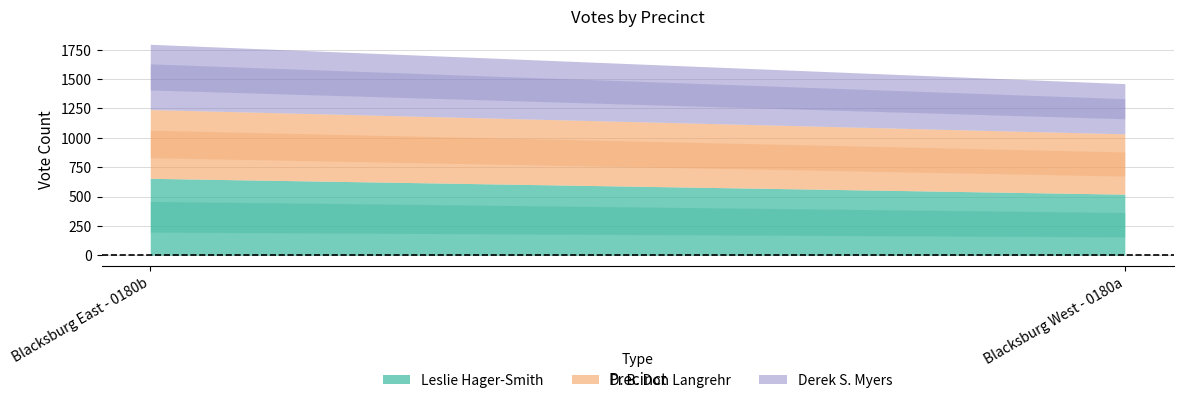

What is the maximum value shown in the chart?

655